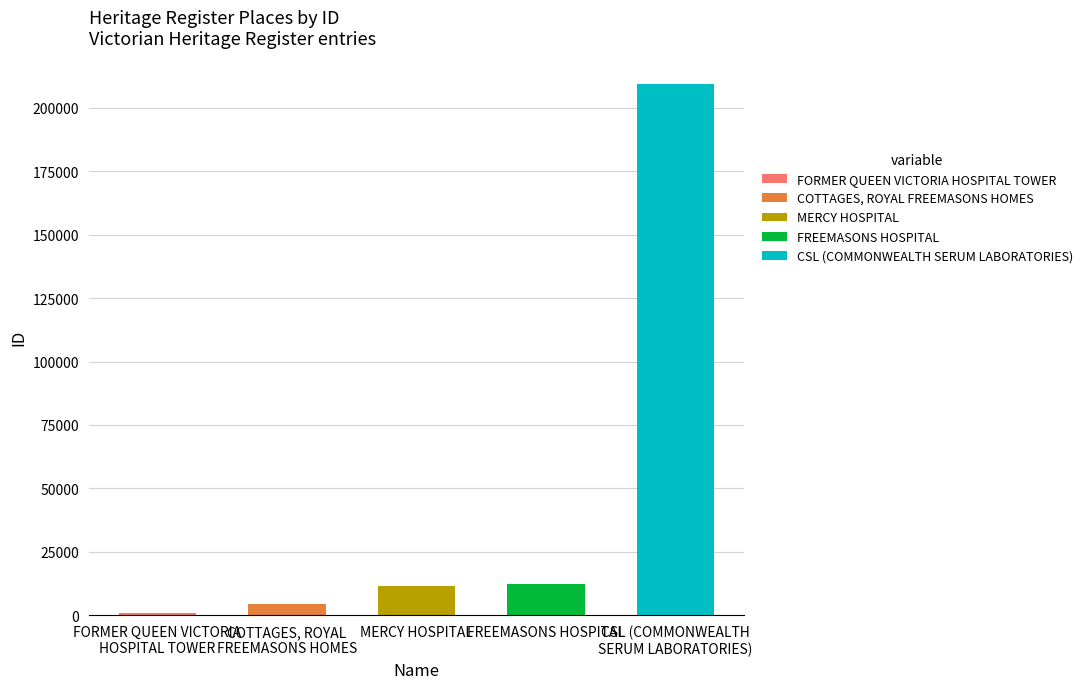

What position from the left is MERCY HOSPITAL?

3